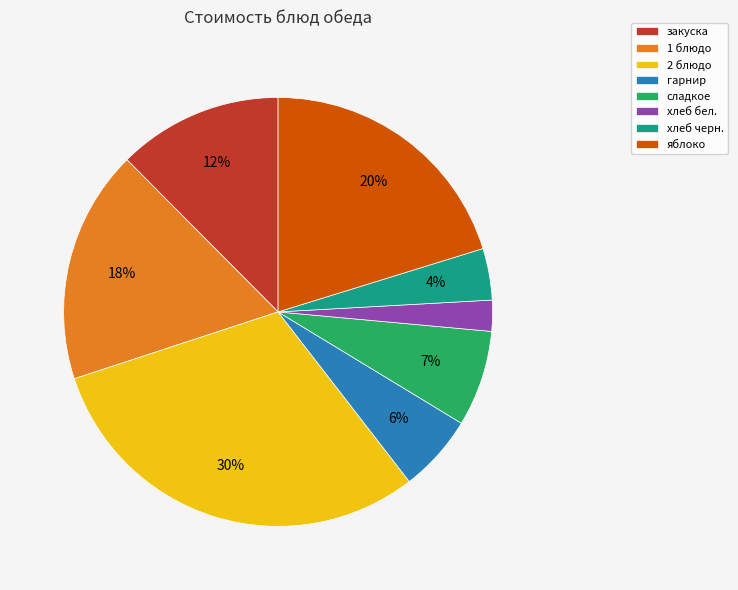

Approximately how many times larger is the value at 1 блюдо compared to 2 блюдо?

0.6